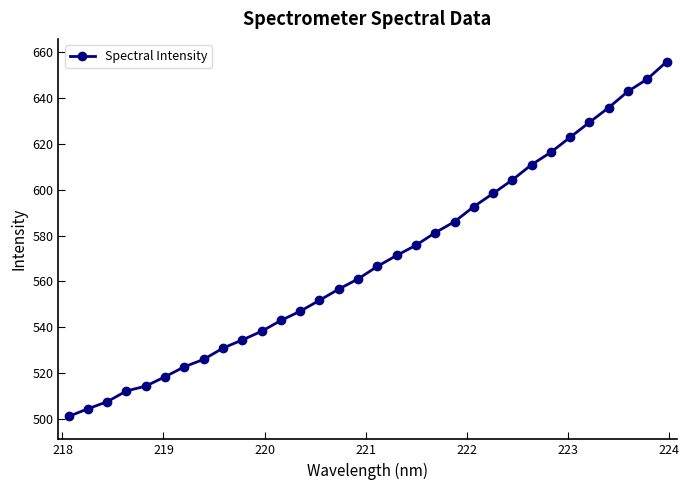

What is the value of the 22nd point from the left?

592.6